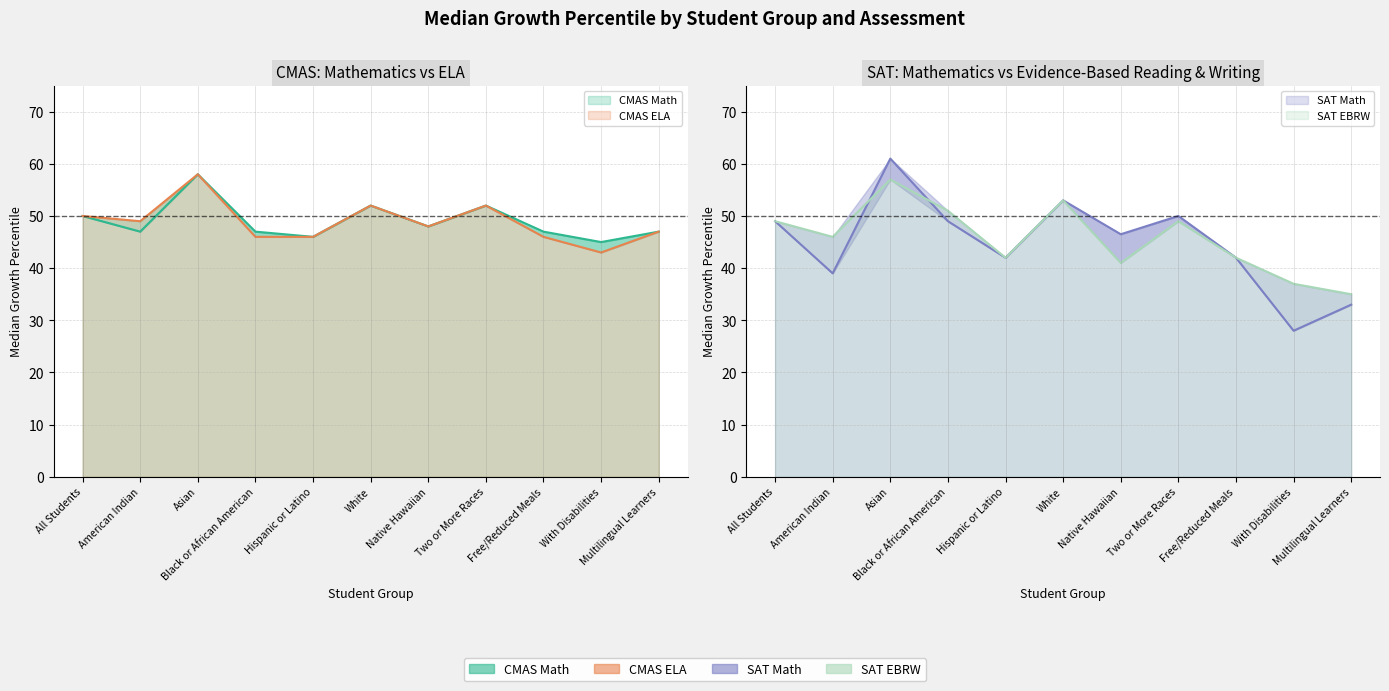

Reading left to right, list all the values displayed in this chart.

CMAS Math: All Students=50.0	American Indian=47.0	Asian=58.0	Black or African American=47.0	Hispanic or Latino=46.0	White=52.0	Native Hawaiian=48.0	Two or More Races=52.0	Free/Reduced Meals=47.0	With Disabilities=45.0	Multilingual Learners=47.0
CMAS ELA: All Students=50.0	American Indian=49.0	Asian=58.0	Black or African American=46.0	Hispanic or Latino=46.0	White=52.0	Native Hawaiian=48.0	Two or More Races=52.0	Free/Reduced Meals=46.0	With Disabilities=43.0	Multilingual Learners=47.0
SAT Math: All Students=49.0	American Indian=39.0	Asian=61.0	Black or African American=49.0	Hispanic or Latino=42.0	White=53.0	Native Hawaiian=46.5	Two or More Races=50.0	Free/Reduced Meals=42.0	With Disabilities=28.0	Multilingual Learners=33.0
SAT EBRW: All Students=49.0	American Indian=46.0	Asian=57.0	Black or African American=51.0	Hispanic or Latino=42.0	White=53.0	Native Hawaiian=41.0	Two or More Races=49.0	Free/Reduced Meals=42.0	With Disabilities=37.0	Multilingual Learners=35.0